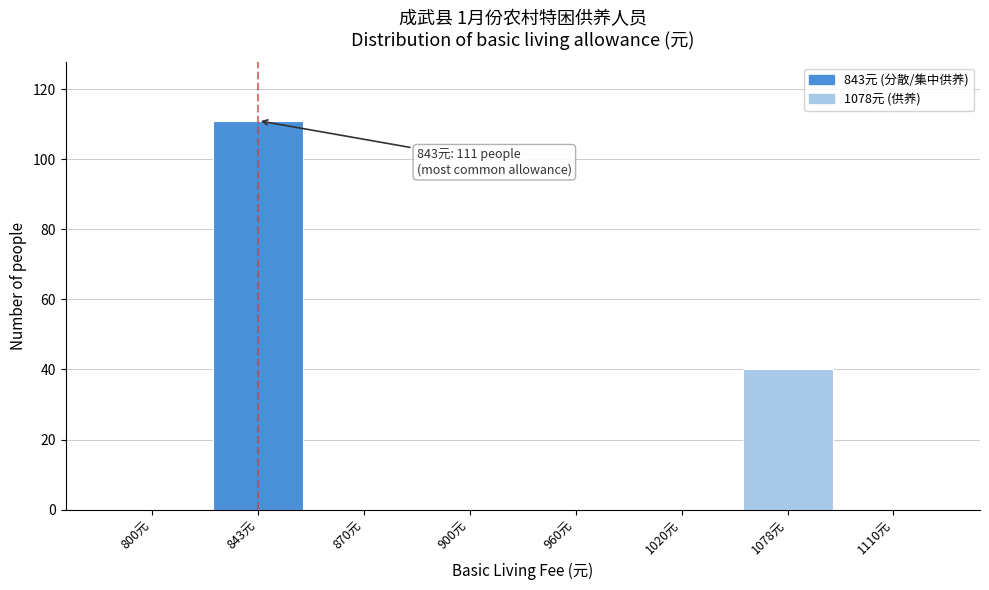

Reading left to right, what are all the values shown in this chart?

800元=0	843元=111	870元=0	900元=0	960元=0	1020元=0	1078元=40	1110元=0